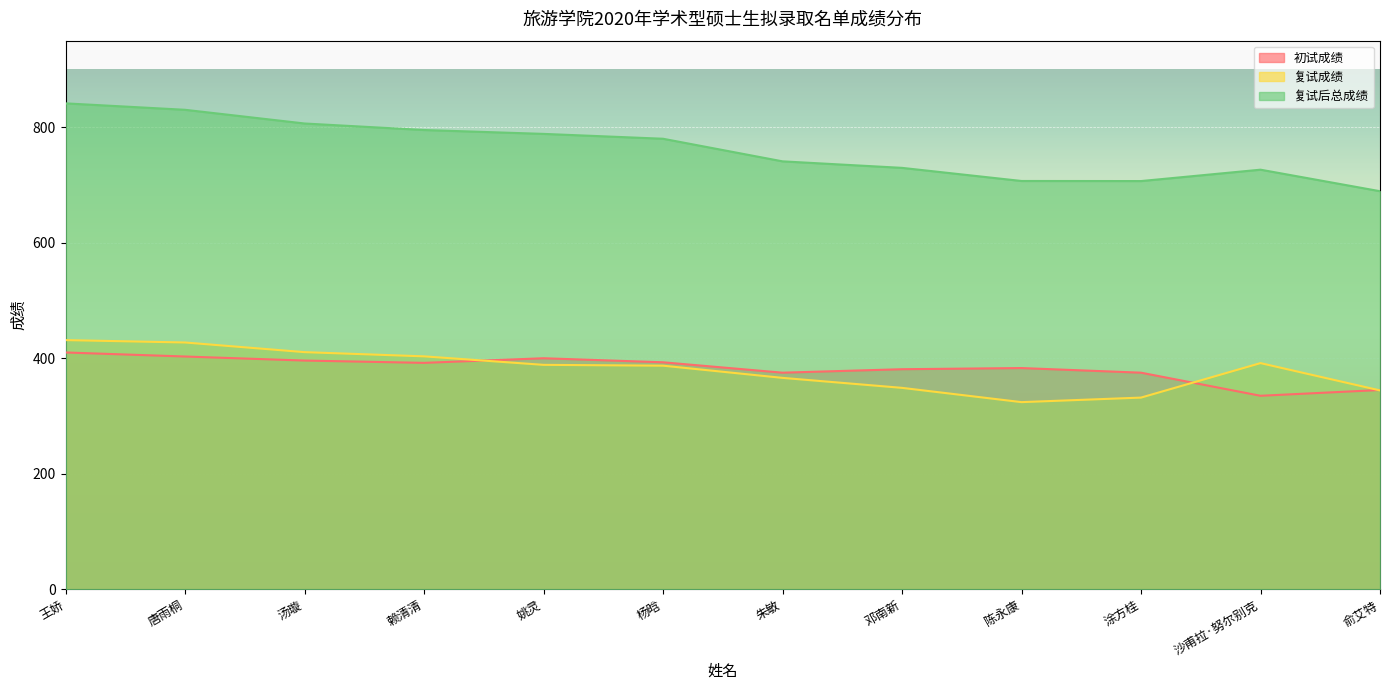

How many lines are shown in the chart?

3